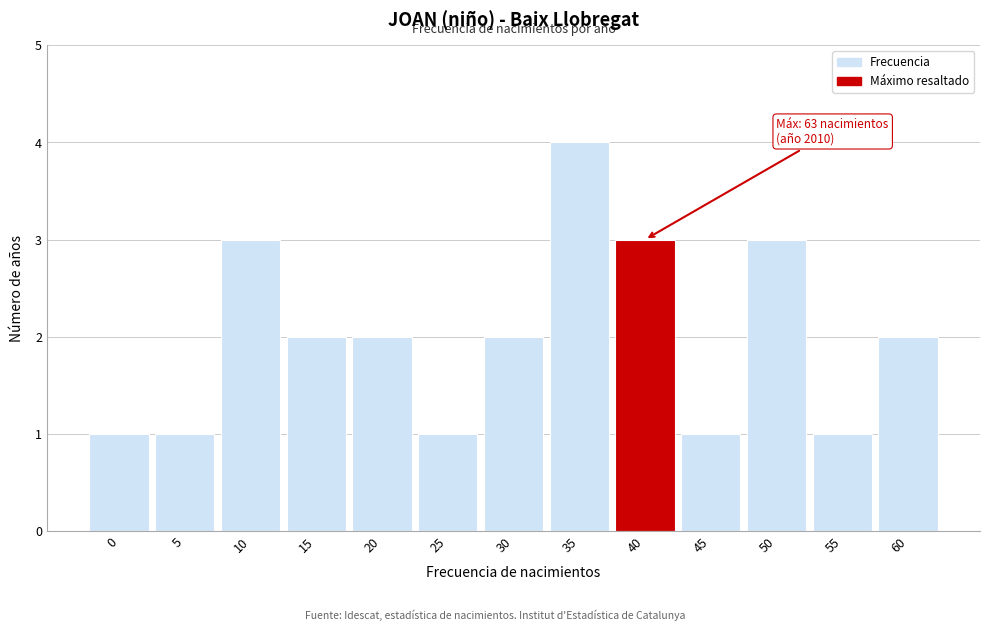

Reading right to left, extract all data points from this chart.

60=2	55=1	50=3	45=1	40=3	35=4	30=2	25=1	20=2	15=2	10=3	5=1	0=1